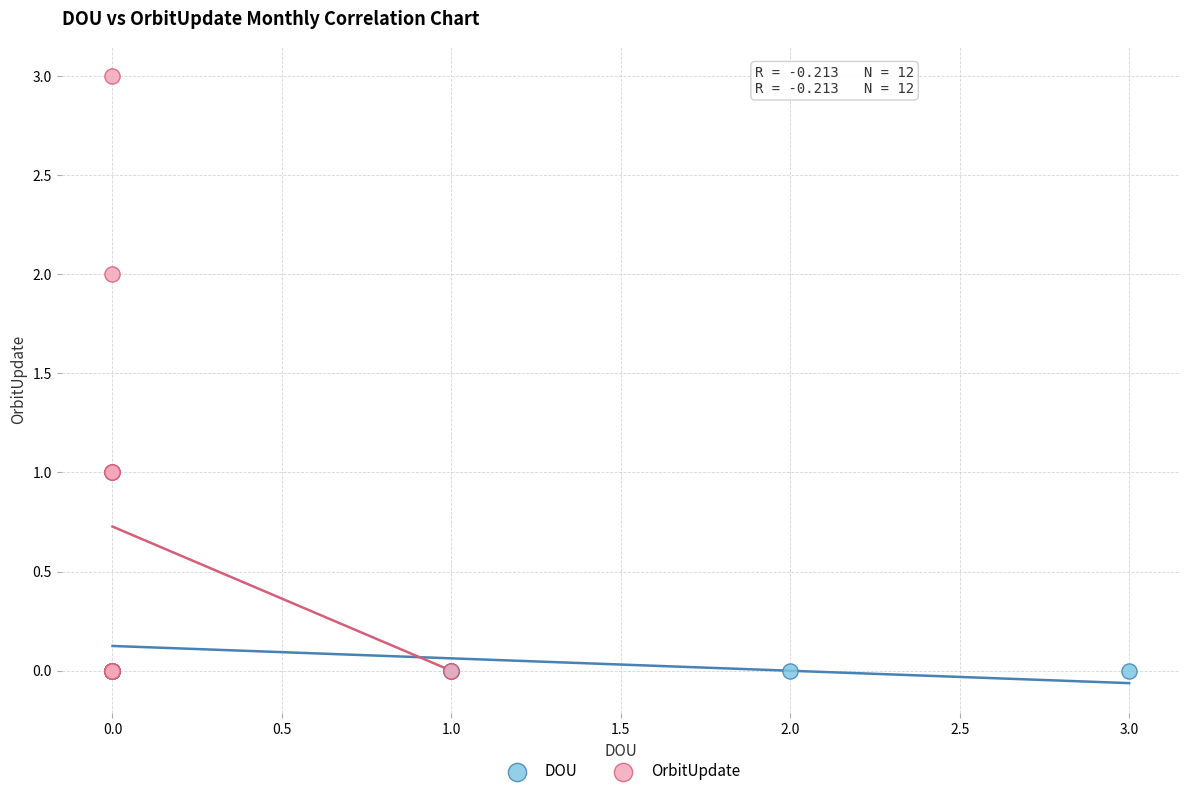

Which series contains the highest Y value?

OrbitUpdate